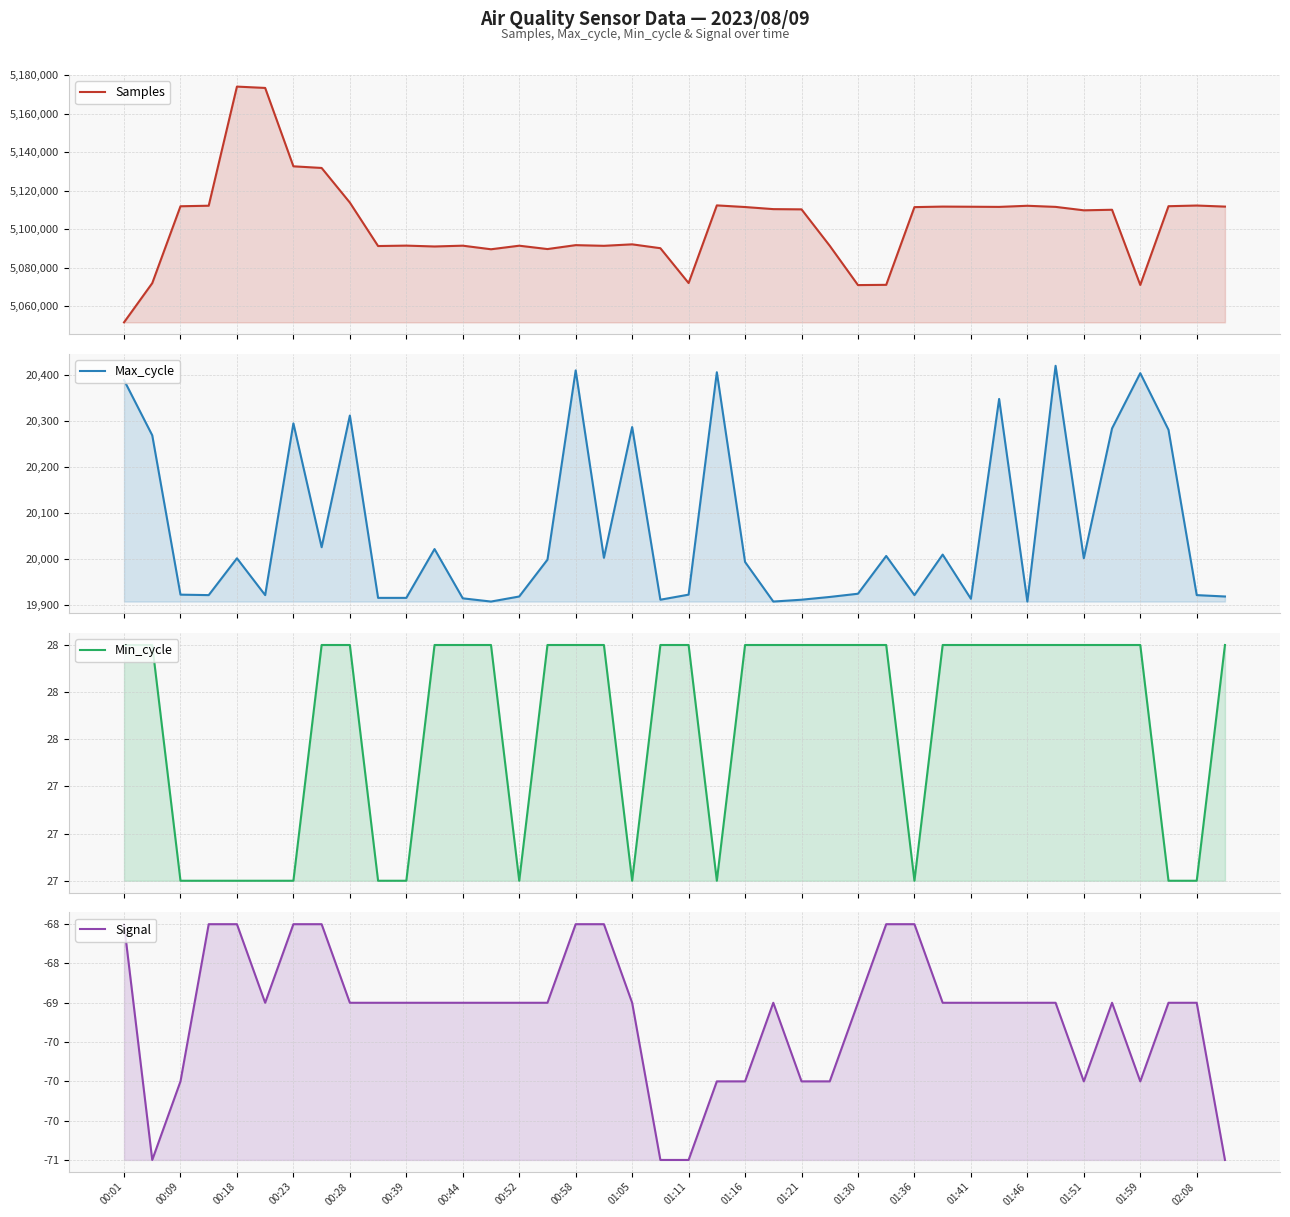

True or false: Max_cycle and Signal intersect in this chart.

False